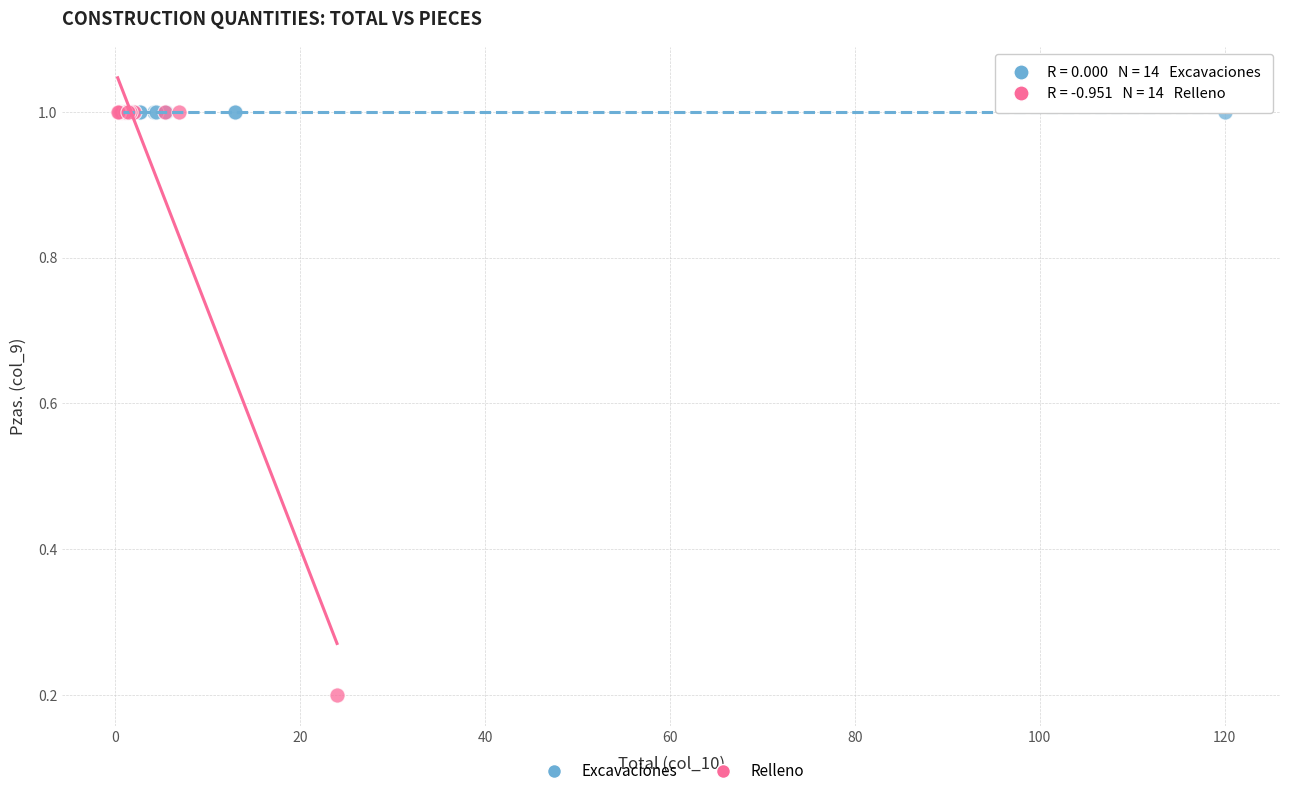

Which series reaches the minimum Y coordinate?

Relleno